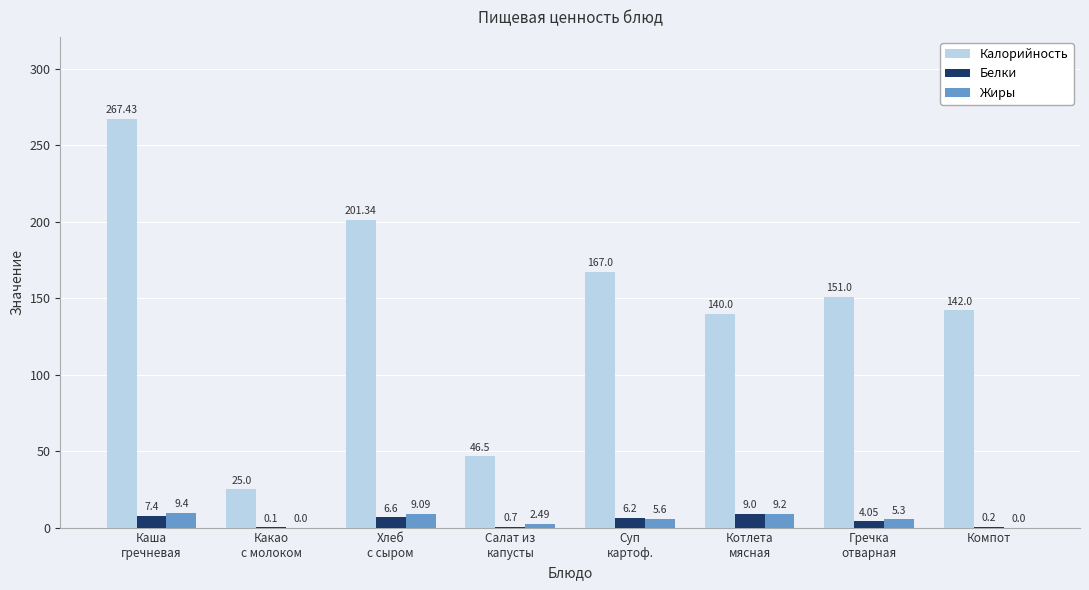

Which series has the largest total across all categories?

Калорийность